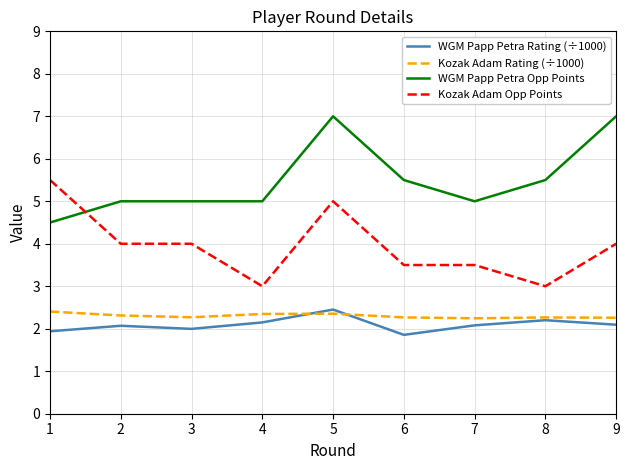

What is the average value of the Kozak Adam Rating (÷1000) series?

2.3